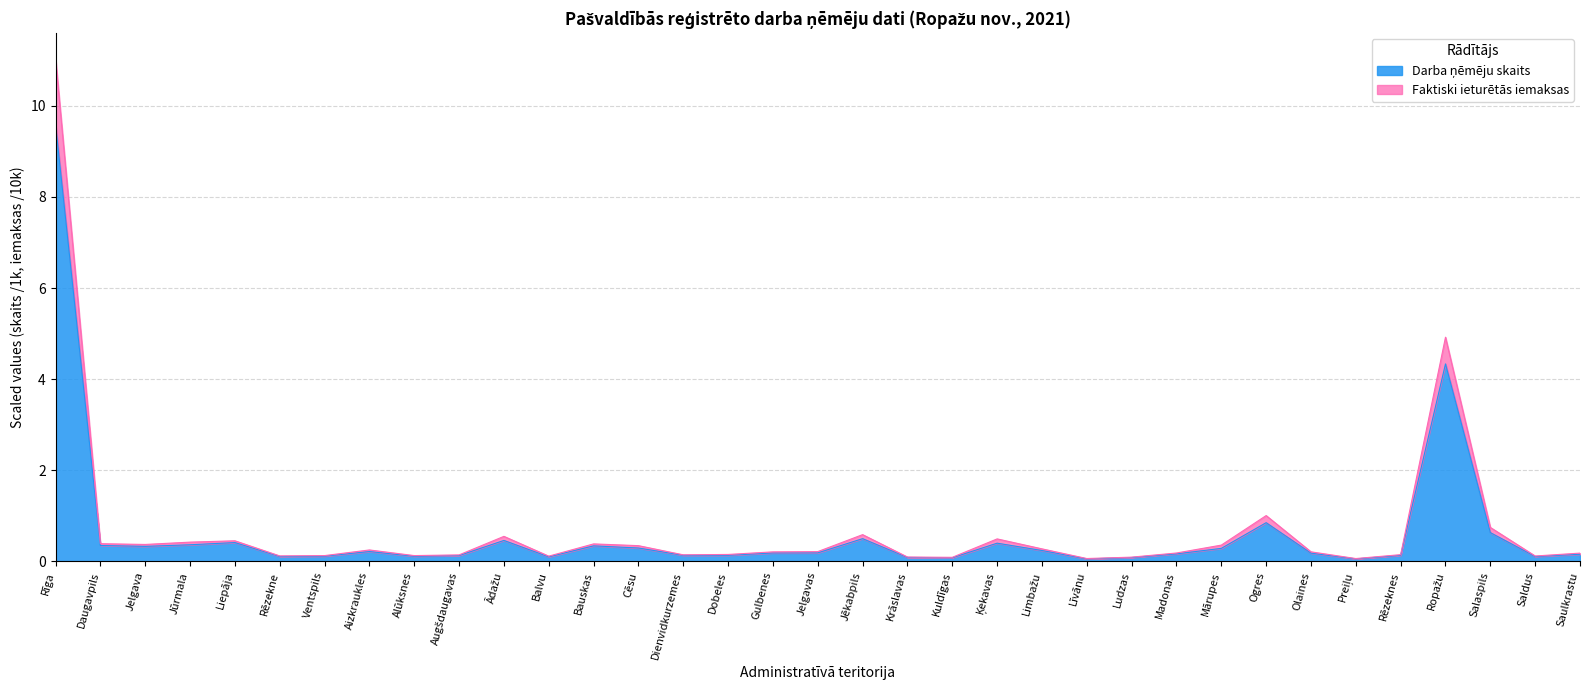

What is the average value of the Darba ņēmēju skaits series?

0.6